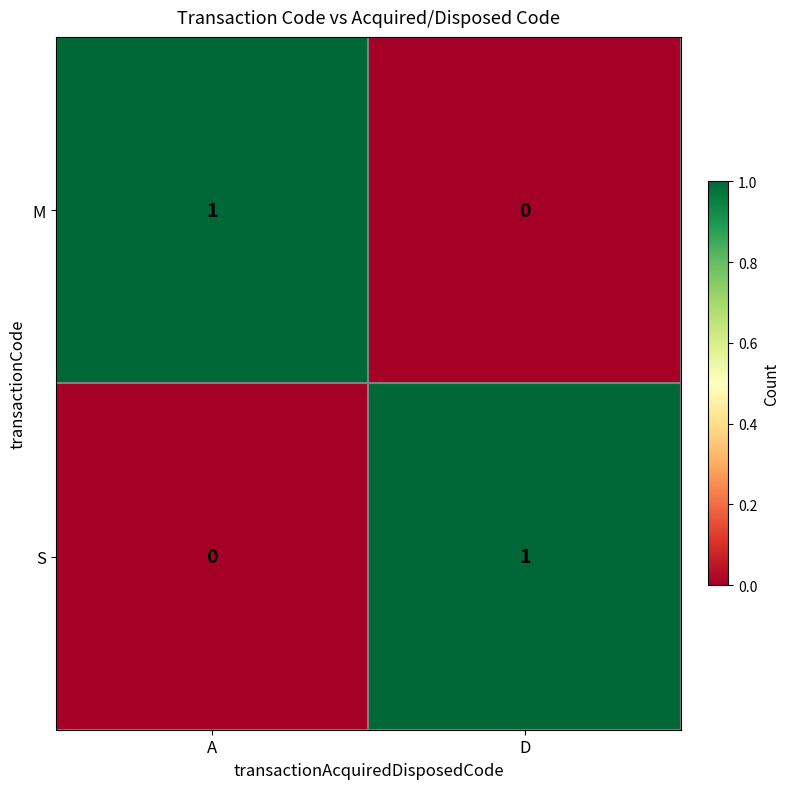

Is it true that S equals 0 at D?

False